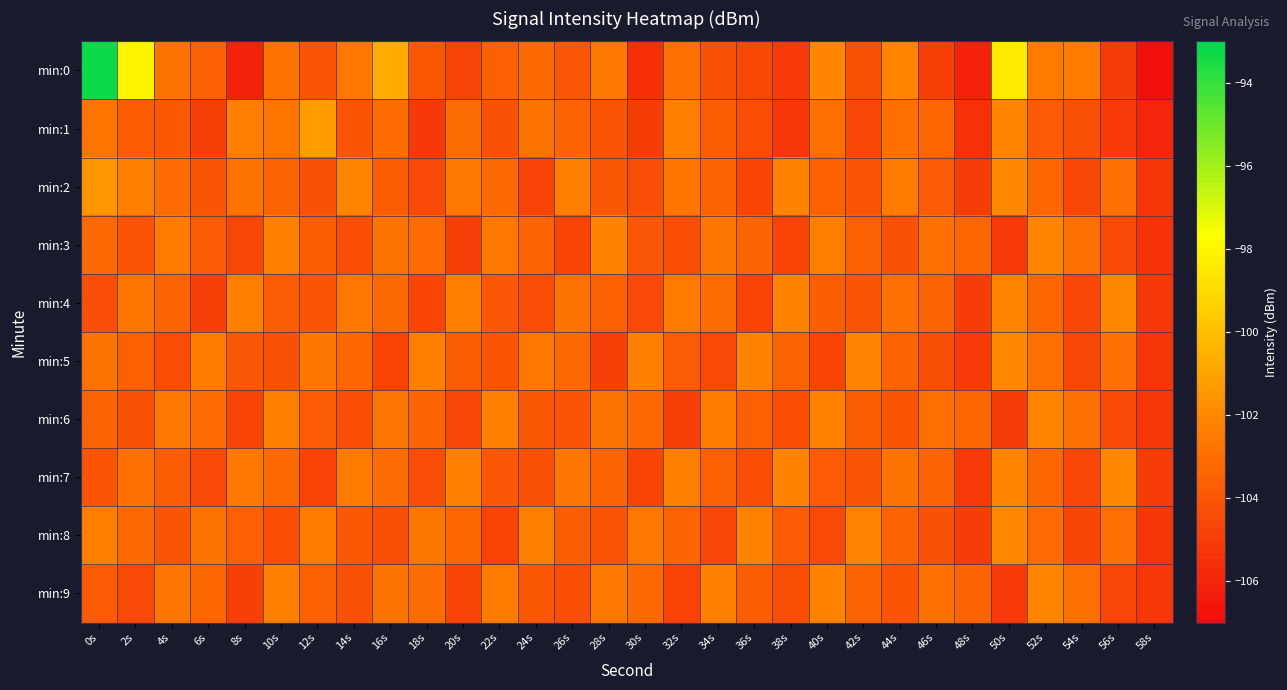

Which series has the widest spread of values?

min:0